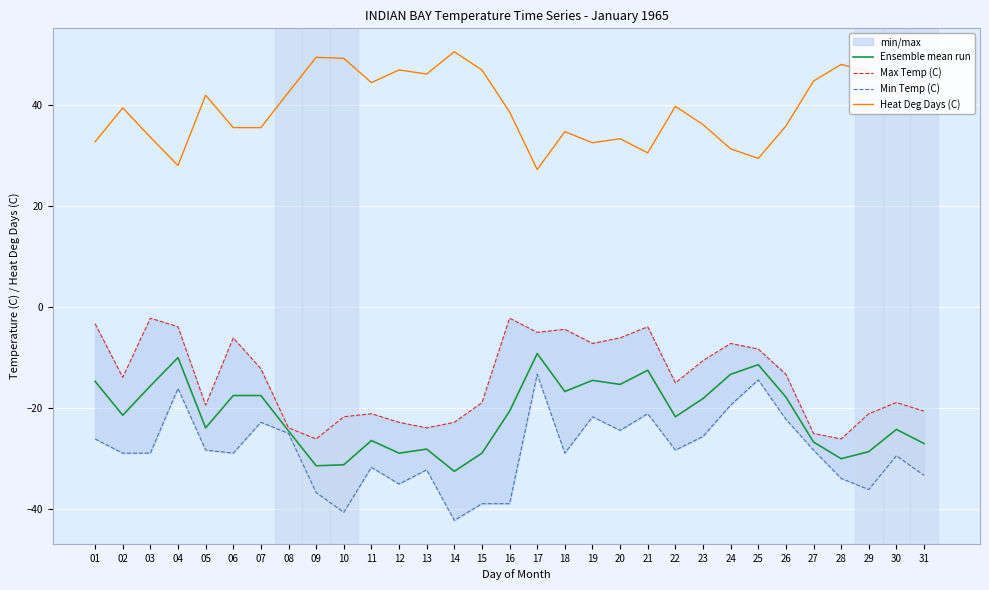

At how many categories does at least one series exceed -11?

31